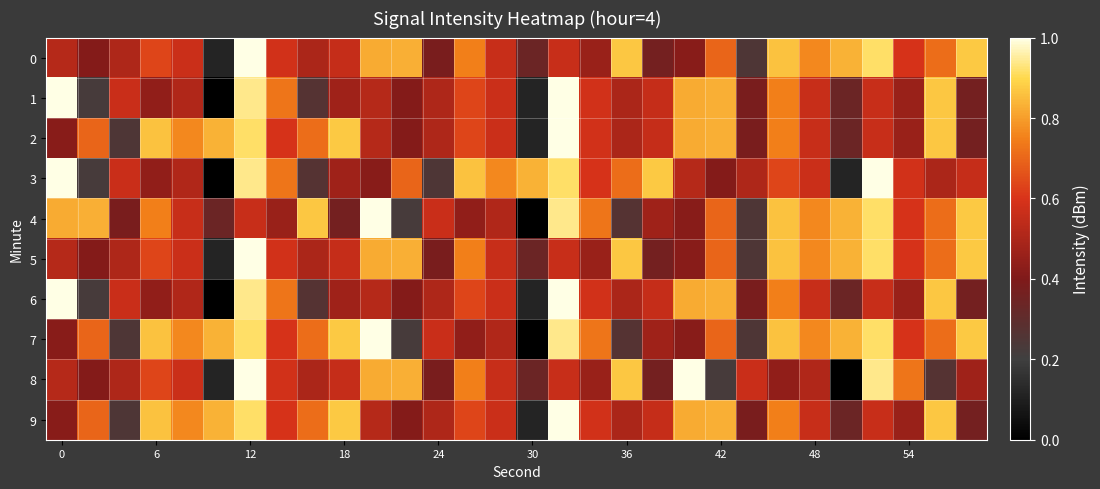

At how many categories does at least one series exceed 0?

30